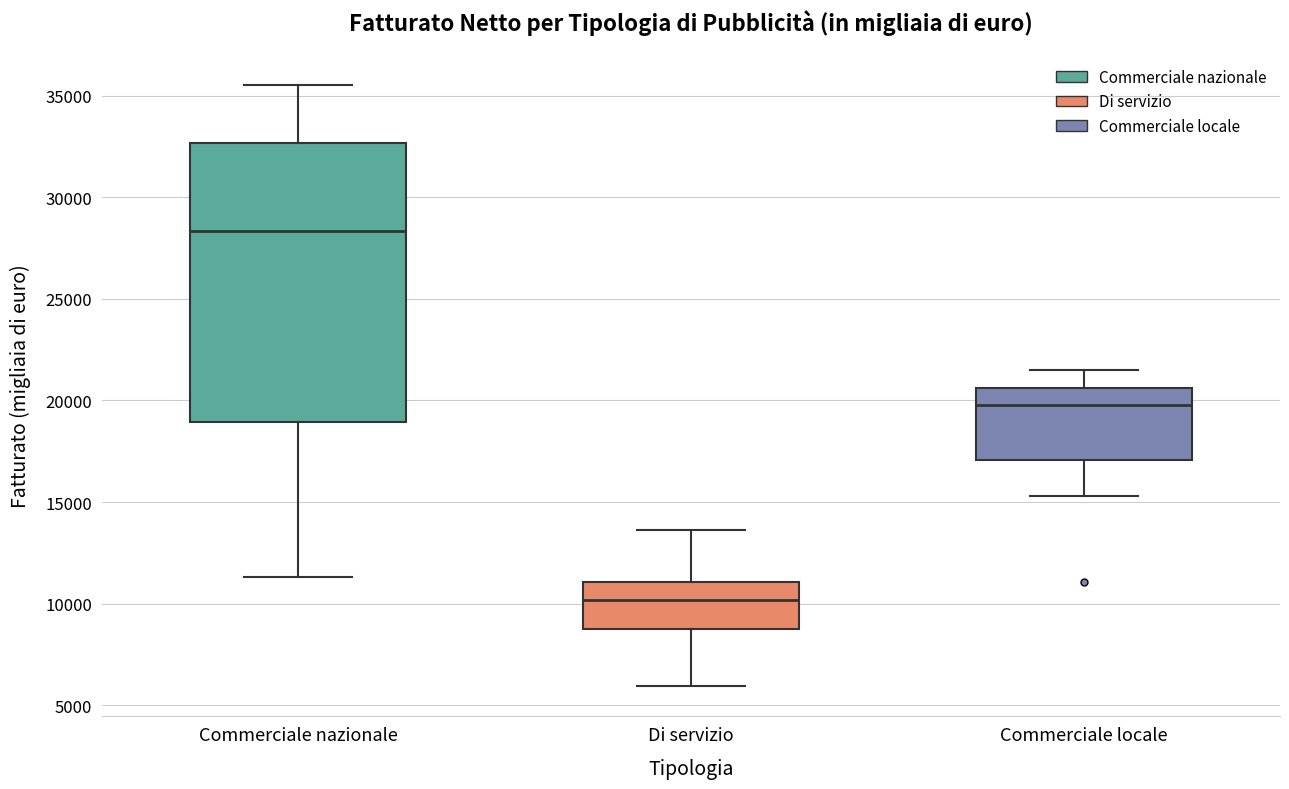

Reading left to right, read every box against the y-axis: the position of its median line, the range the box covers, and the ends of its whiskers. The values are not printed on the chart, so give them approximately, as read against the axis.

Commerciale nazionale: median 28500, box 19000 to 32500, whiskers 11500 to 35500
Di servizio: median 10000, box 9000 to 11000, whiskers 6000 to 13500
Commerciale locale: median 20000, box 17000 to 20500, whiskers 15500 to 21500